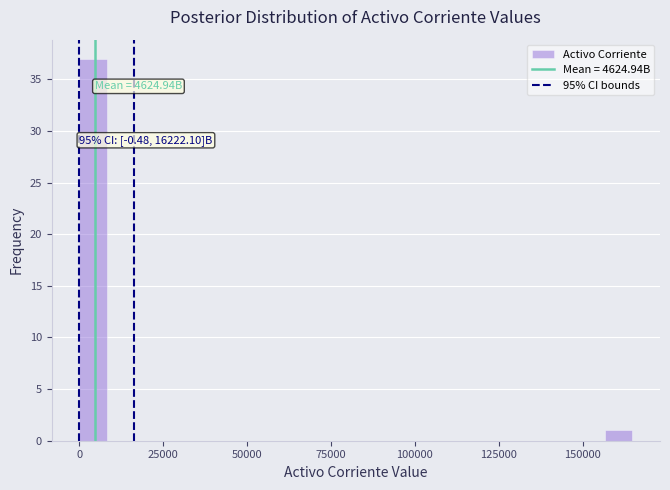

Around what value on the x-axis is the tallest bar? Give the approximate position of its centre, as read against the axis.

5000